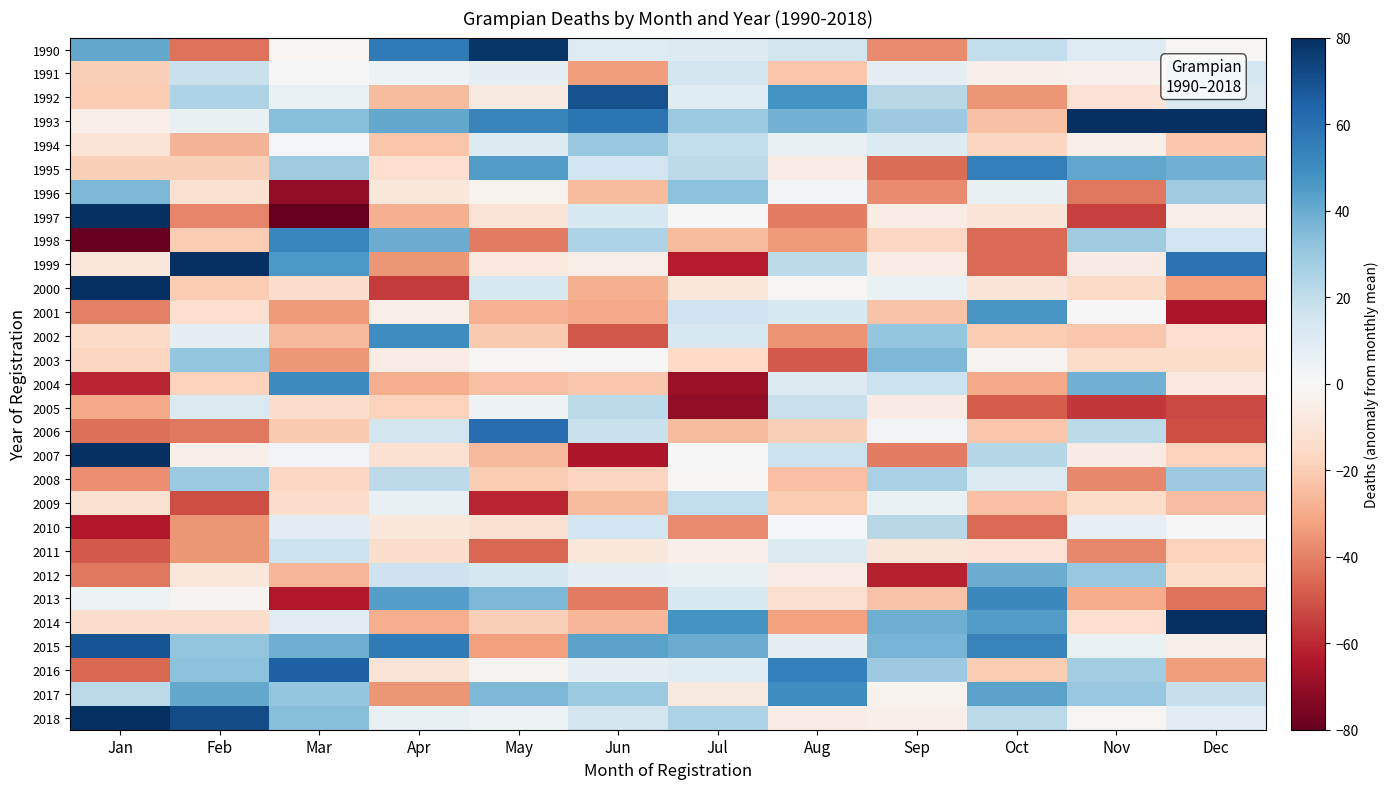

How many distinct data groups are displayed?

29